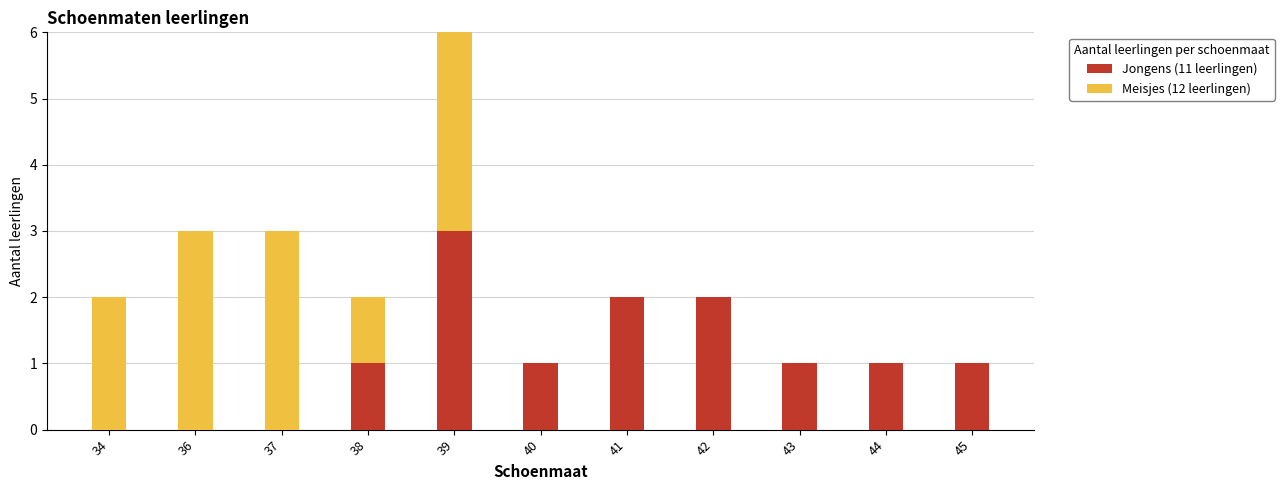

What is the total value across all series at 39?

6